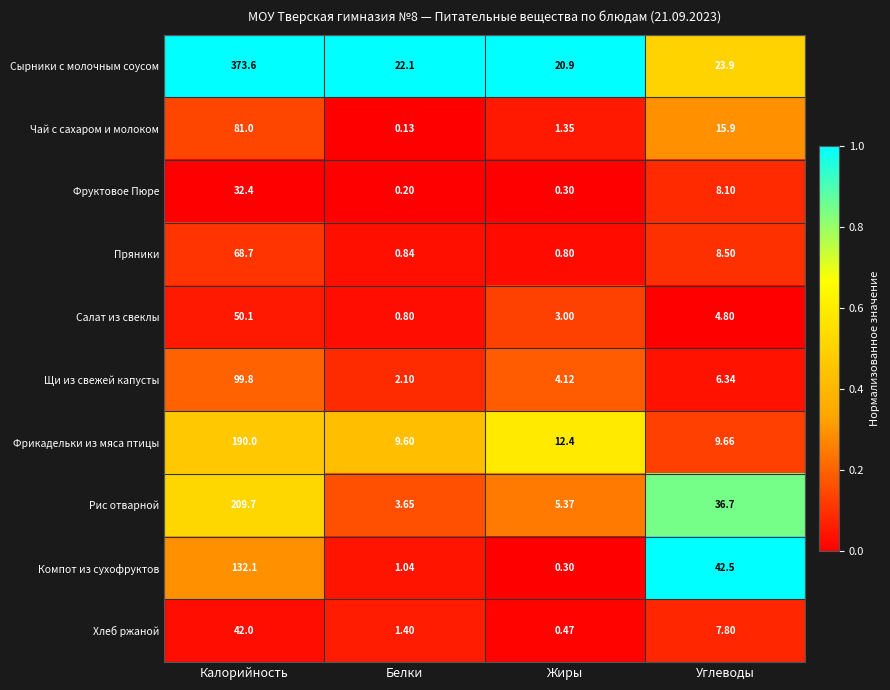

How many categories are shown in the chart?

4